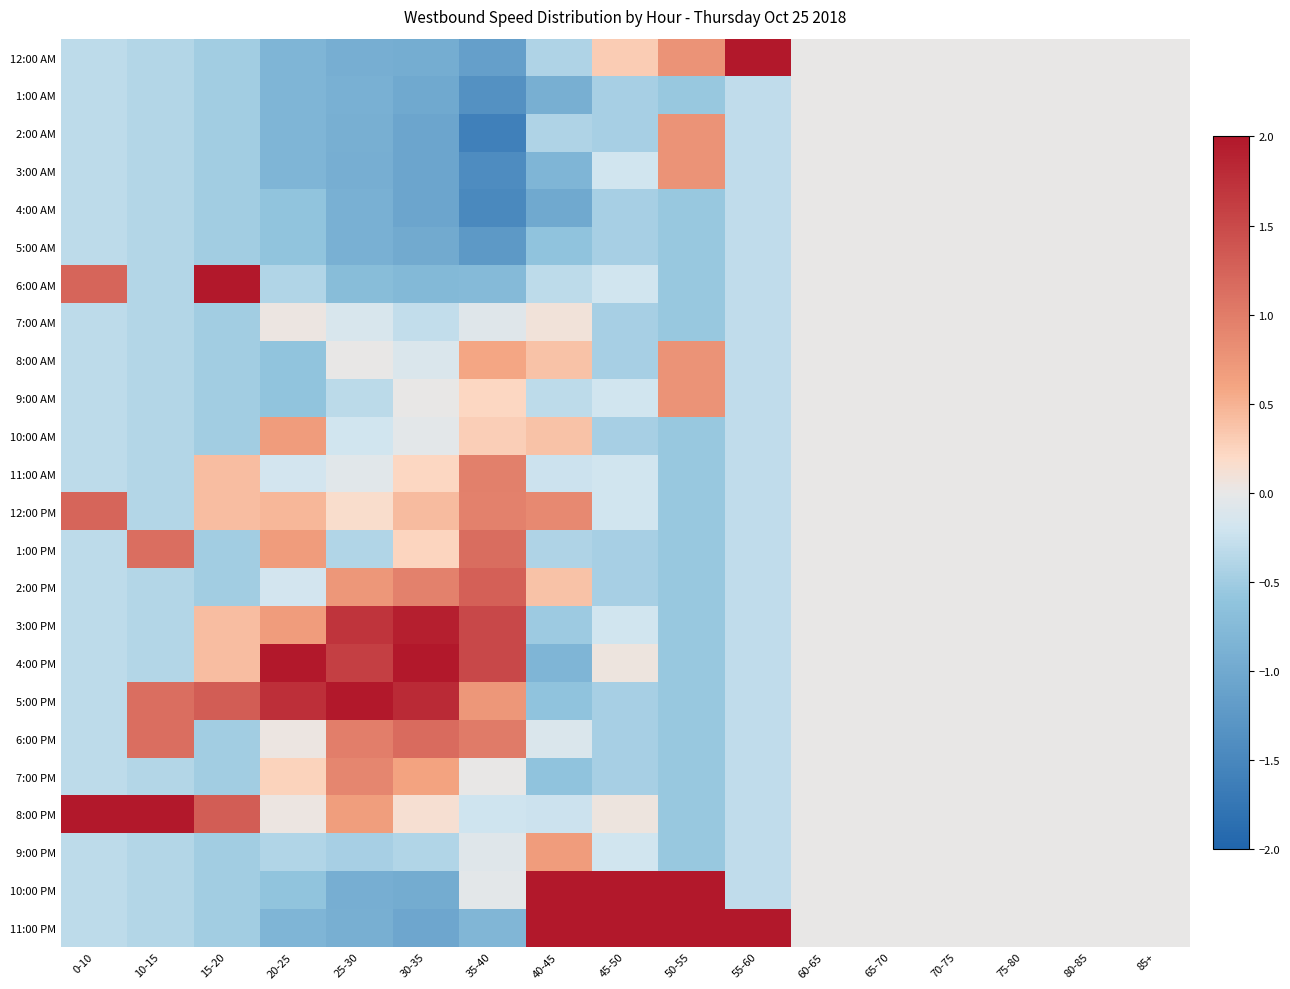

Reading left to right, extract all data points from this chart.

12:00 AM: 0-10=-0.3	10-15=-0.4	15-20=-0.5	20-25=-0.8	25-30=-0.9	30-35=-0.9	35-40=-1.1	40-45=-0.4	45-50=0.3	50-55=0.8	55-60=3.3	60-65=0.0	65-70=0.0	70-75=0.0	75-80=0.0	80-85=0.0	85+=0.0
1:00 AM: 0-10=-0.3	10-15=-0.4	15-20=-0.5	20-25=-0.8	25-30=-0.9	30-35=-1.0	35-40=-1.3	40-45=-0.9	45-50=-0.5	50-55=-0.5	55-60=-0.3	60-65=0.0	65-70=0.0	70-75=0.0	75-80=0.0	80-85=0.0	85+=0.0
2:00 AM: 0-10=-0.3	10-15=-0.4	15-20=-0.5	20-25=-0.8	25-30=-0.9	30-35=-1.0	35-40=-1.6	40-45=-0.4	45-50=-0.5	50-55=0.8	55-60=-0.3	60-65=0.0	65-70=0.0	70-75=0.0	75-80=0.0	80-85=0.0	85+=0.0
3:00 AM: 0-10=-0.3	10-15=-0.4	15-20=-0.5	20-25=-0.8	25-30=-0.9	30-35=-1.1	35-40=-1.4	40-45=-0.8	45-50=-0.2	50-55=0.8	55-60=-0.3	60-65=0.0	65-70=0.0	70-75=0.0	75-80=0.0	80-85=0.0	85+=0.0
4:00 AM: 0-10=-0.3	10-15=-0.4	15-20=-0.5	20-25=-0.6	25-30=-0.9	30-35=-1.1	35-40=-1.5	40-45=-1.0	45-50=-0.5	50-55=-0.5	55-60=-0.3	60-65=0.0	65-70=0.0	70-75=0.0	75-80=0.0	80-85=0.0	85+=0.0
5:00 AM: 0-10=-0.3	10-15=-0.4	15-20=-0.5	20-25=-0.6	25-30=-0.9	30-35=-1.0	35-40=-1.2	40-45=-0.6	45-50=-0.5	50-55=-0.5	55-60=-0.3	60-65=0.0	65-70=0.0	70-75=0.0	75-80=0.0	80-85=0.0	85+=0.0
6:00 AM: 0-10=1.2	10-15=-0.4	15-20=4.0	20-25=-0.4	25-30=-0.7	30-35=-0.8	35-40=-0.8	40-45=-0.3	45-50=-0.2	50-55=-0.5	55-60=-0.3	60-65=0.0	65-70=0.0	70-75=0.0	75-80=0.0	80-85=0.0	85+=0.0
7:00 AM: 0-10=-0.3	10-15=-0.4	15-20=-0.5	20-25=0.0	25-30=-0.1	30-35=-0.3	35-40=-0.1	40-45=0.1	45-50=-0.5	50-55=-0.5	55-60=-0.3	60-65=0.0	65-70=0.0	70-75=0.0	75-80=0.0	80-85=0.0	85+=0.0
8:00 AM: 0-10=-0.3	10-15=-0.4	15-20=-0.5	20-25=-0.6	25-30=0.0	30-35=-0.1	35-40=0.6	40-45=0.4	45-50=-0.5	50-55=0.8	55-60=-0.3	60-65=0.0	65-70=0.0	70-75=0.0	75-80=0.0	80-85=0.0	85+=0.0
9:00 AM: 0-10=-0.3	10-15=-0.4	15-20=-0.5	20-25=-0.6	25-30=-0.3	30-35=0.0	35-40=0.2	40-45=-0.3	45-50=-0.2	50-55=0.8	55-60=-0.3	60-65=0.0	65-70=0.0	70-75=0.0	75-80=0.0	80-85=0.0	85+=0.0
10:00 AM: 0-10=-0.3	10-15=-0.4	15-20=-0.5	20-25=0.7	25-30=-0.2	30-35=-0.0	35-40=0.3	40-45=0.4	45-50=-0.5	50-55=-0.5	55-60=-0.3	60-65=0.0	65-70=0.0	70-75=0.0	75-80=0.0	80-85=0.0	85+=0.0
11:00 AM: 0-10=-0.3	10-15=-0.4	15-20=0.4	20-25=-0.2	25-30=-0.1	30-35=0.2	35-40=1.0	40-45=-0.2	45-50=-0.2	50-55=-0.5	55-60=-0.3	60-65=0.0	65-70=0.0	70-75=0.0	75-80=0.0	80-85=0.0	85+=0.0
12:00 PM: 0-10=1.2	10-15=-0.4	15-20=0.4	20-25=0.5	25-30=0.2	30-35=0.4	35-40=0.9	40-45=0.9	45-50=-0.2	50-55=-0.5	55-60=-0.3	60-65=0.0	65-70=0.0	70-75=0.0	75-80=0.0	80-85=0.0	85+=0.0
1:00 PM: 0-10=-0.3	10-15=1.1	15-20=-0.5	20-25=0.7	25-30=-0.4	30-35=0.2	35-40=1.1	40-45=-0.4	45-50=-0.5	50-55=-0.5	55-60=-0.3	60-65=0.0	65-70=0.0	70-75=0.0	75-80=0.0	80-85=0.0	85+=0.0
2:00 PM: 0-10=-0.3	10-15=-0.4	15-20=-0.5	20-25=-0.2	25-30=0.7	30-35=0.9	35-40=1.3	40-45=0.4	45-50=-0.5	50-55=-0.5	55-60=-0.3	60-65=0.0	65-70=0.0	70-75=0.0	75-80=0.0	80-85=0.0	85+=0.0
3:00 PM: 0-10=-0.3	10-15=-0.4	15-20=0.4	20-25=0.7	25-30=1.7	30-35=1.9	35-40=1.5	40-45=-0.5	45-50=-0.2	50-55=-0.5	55-60=-0.3	60-65=0.0	65-70=0.0	70-75=0.0	75-80=0.0	80-85=0.0	85+=0.0
4:00 PM: 0-10=-0.3	10-15=-0.4	15-20=0.4	20-25=3.7	25-30=1.6	30-35=2.2	35-40=1.5	40-45=-0.8	45-50=0.1	50-55=-0.5	55-60=-0.3	60-65=0.0	65-70=0.0	70-75=0.0	75-80=0.0	80-85=0.0	85+=0.0
5:00 PM: 0-10=-0.3	10-15=1.1	15-20=1.3	20-25=1.8	25-30=2.8	30-35=1.8	35-40=0.7	40-45=-0.6	45-50=-0.5	50-55=-0.5	55-60=-0.3	60-65=0.0	65-70=0.0	70-75=0.0	75-80=0.0	80-85=0.0	85+=0.0
6:00 PM: 0-10=-0.3	10-15=1.1	15-20=-0.5	20-25=0.0	25-30=1.0	30-35=1.2	35-40=1.0	40-45=-0.1	45-50=-0.5	50-55=-0.5	55-60=-0.3	60-65=0.0	65-70=0.0	70-75=0.0	75-80=0.0	80-85=0.0	85+=0.0
7:00 PM: 0-10=-0.3	10-15=-0.4	15-20=-0.5	20-25=0.3	25-30=0.9	30-35=0.6	35-40=0.0	40-45=-0.6	45-50=-0.5	50-55=-0.5	55-60=-0.3	60-65=0.0	65-70=0.0	70-75=0.0	75-80=0.0	80-85=0.0	85+=0.0
8:00 PM: 0-10=4.3	10-15=4.2	15-20=1.3	20-25=0.0	25-30=0.7	30-35=0.1	35-40=-0.2	40-45=-0.2	45-50=0.1	50-55=-0.5	55-60=-0.3	60-65=0.0	65-70=0.0	70-75=0.0	75-80=0.0	80-85=0.0	85+=0.0
9:00 PM: 0-10=-0.3	10-15=-0.4	15-20=-0.5	20-25=-0.4	25-30=-0.5	30-35=-0.4	35-40=-0.1	40-45=0.7	45-50=-0.2	50-55=-0.5	55-60=-0.3	60-65=0.0	65-70=0.0	70-75=0.0	75-80=0.0	80-85=0.0	85+=0.0
10:00 PM: 0-10=-0.3	10-15=-0.4	15-20=-0.5	20-25=-0.6	25-30=-0.9	30-35=-1.0	35-40=-0.0	40-45=3.6	45-50=3.4	50-55=2.1	55-60=-0.3	60-65=0.0	65-70=0.0	70-75=0.0	75-80=0.0	80-85=0.0	85+=0.0
11:00 PM: 0-10=-0.3	10-15=-0.4	15-20=-0.5	20-25=-0.8	25-30=-0.9	30-35=-1.0	35-40=-0.8	40-45=2.1	45-50=3.1	50-55=3.4	55-60=3.3	60-65=0.0	65-70=0.0	70-75=0.0	75-80=0.0	80-85=0.0	85+=0.0